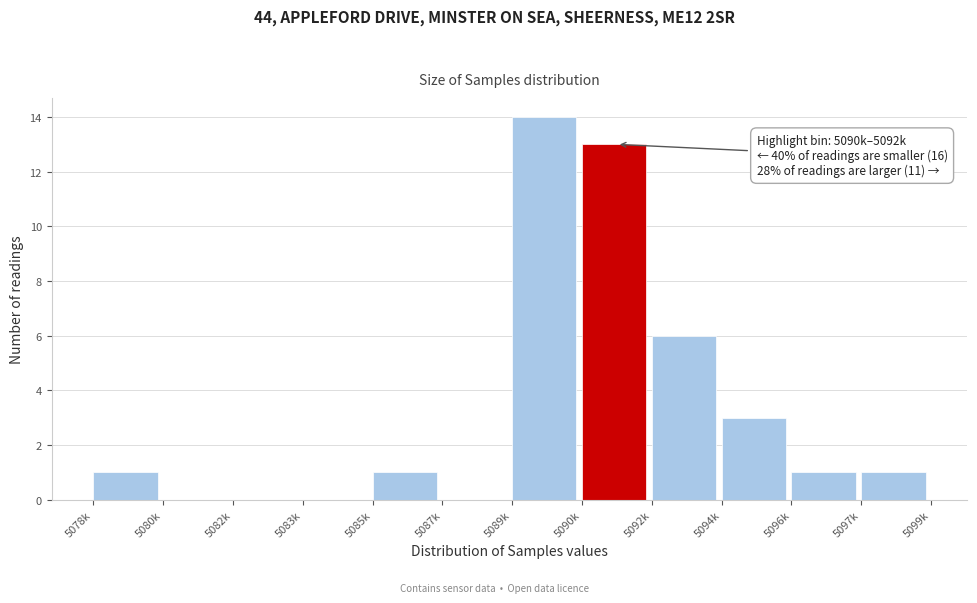

Reading right to left, list all the values displayed in this chart.

5097k=1	5096k=1	5094k=3	5092k=6	5090k=13	5089k=14	5087k=0	5085k=1	5083k=0	5082k=0	5080k=0	5078k=1